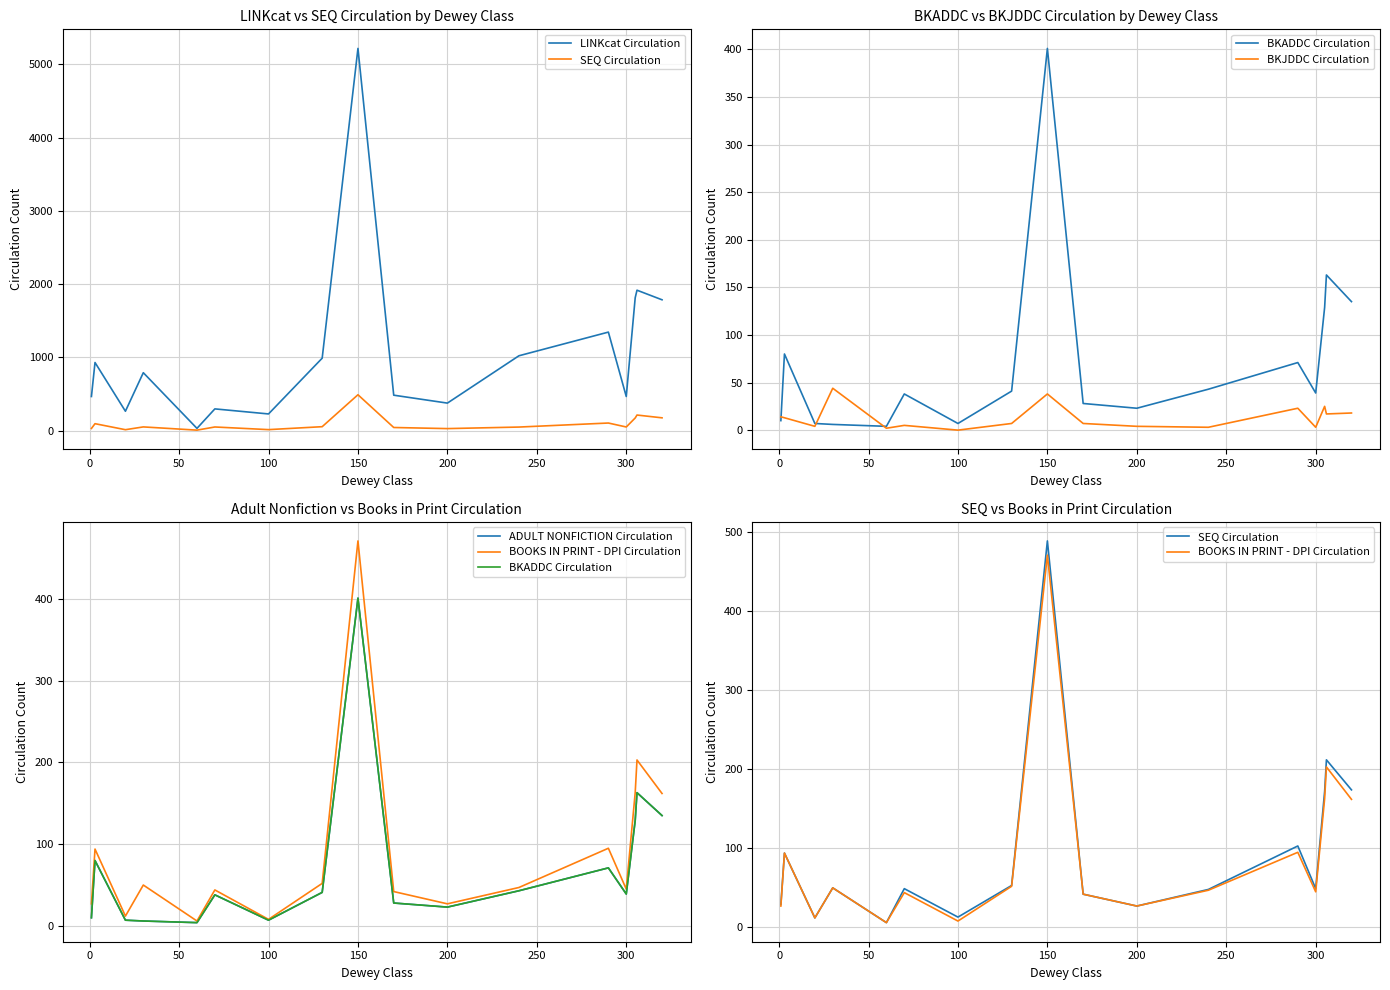

How many interior local valleys does the BKADDC Circulation series have?

4